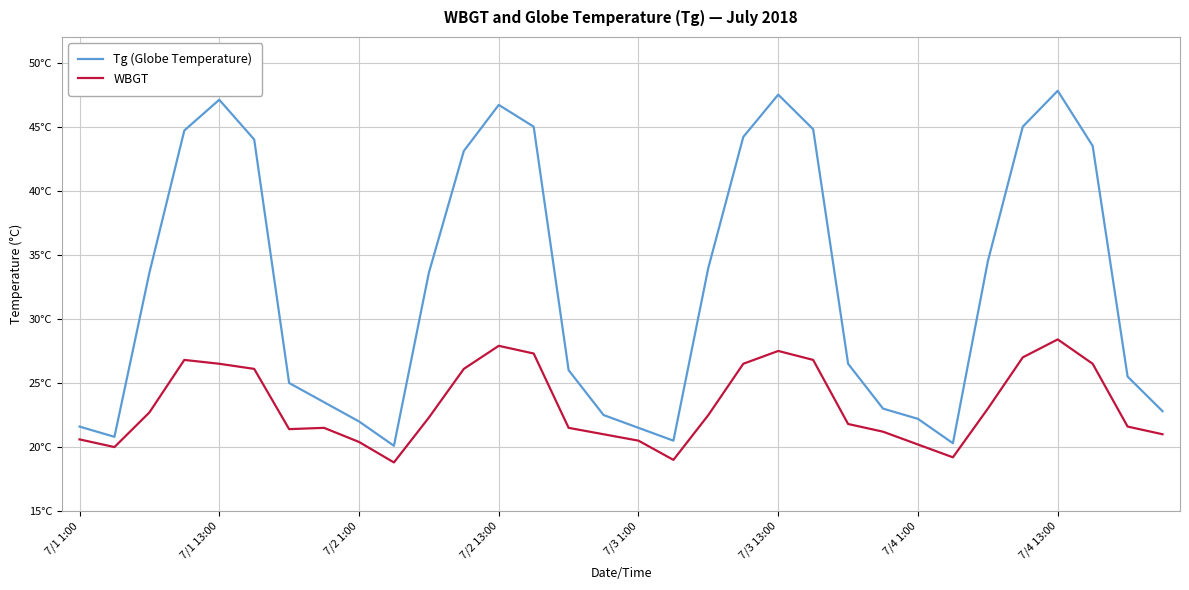

Does the chart have visible grid lines?

Yes